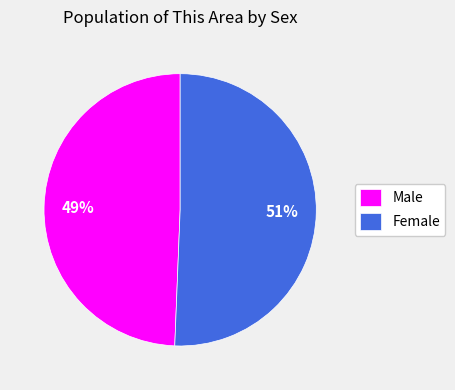

Rank the categories by value from highest to lowest.

Female, Male